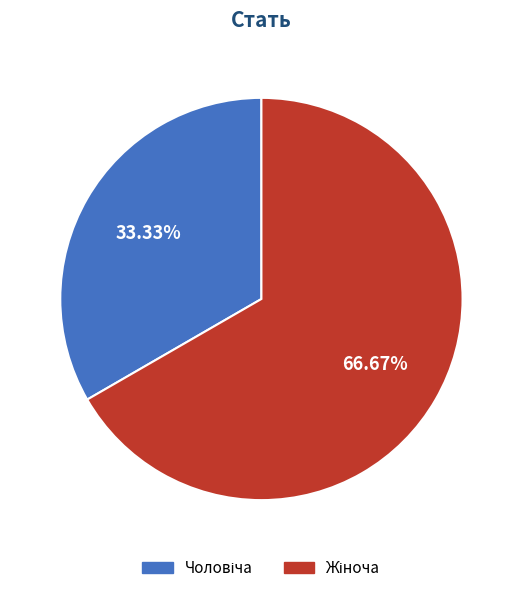

Is there a majority slice in this chart?

Yes